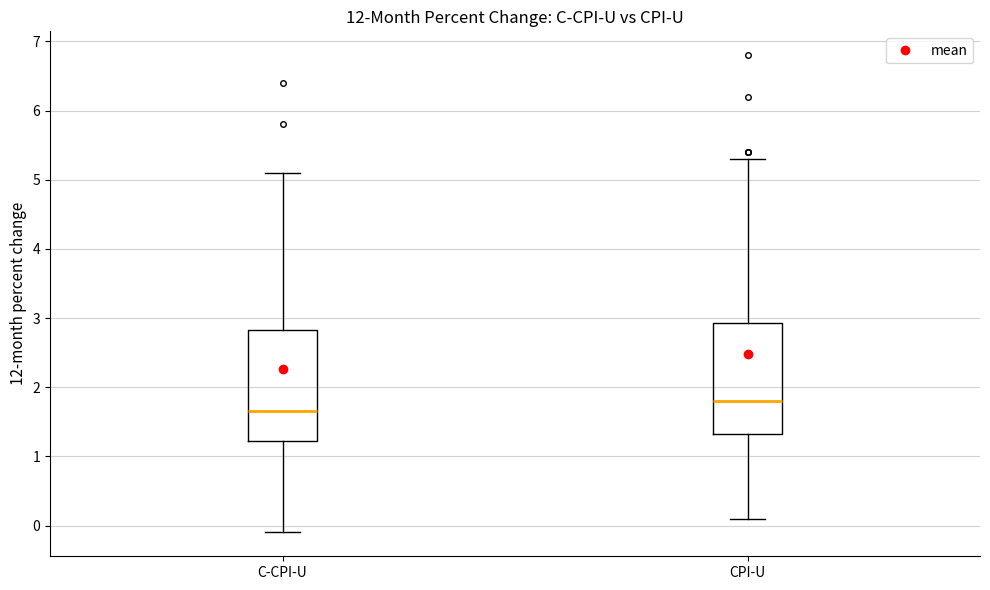

Where does the lower whisker of the box for C-CPI-U end on the y-axis? The values are not printed on the chart, so give them approximately, as read against the axis.

-0.1